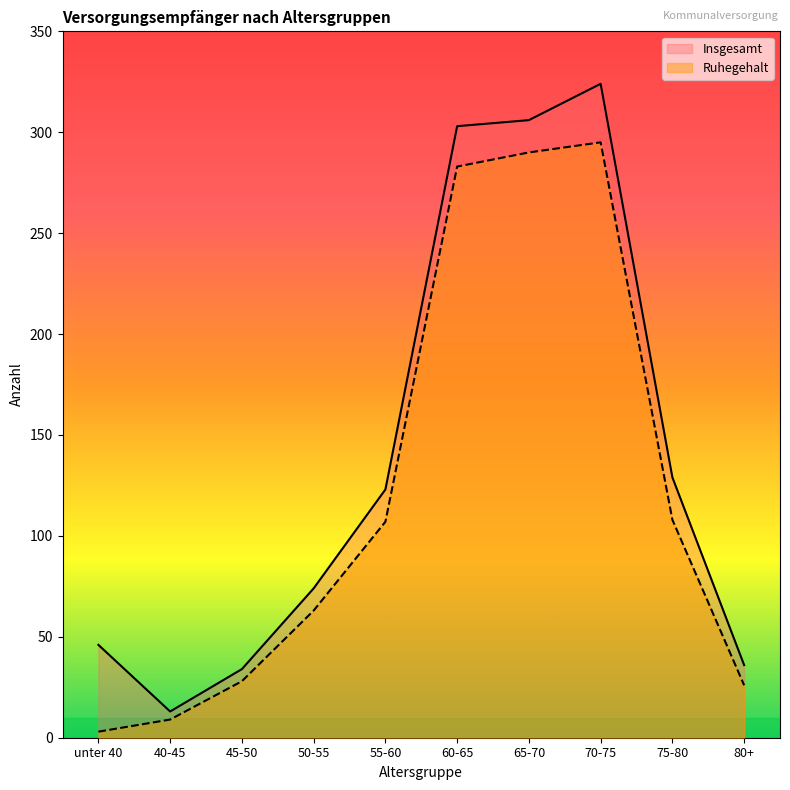

What is the total value across all series at 65-70?

596